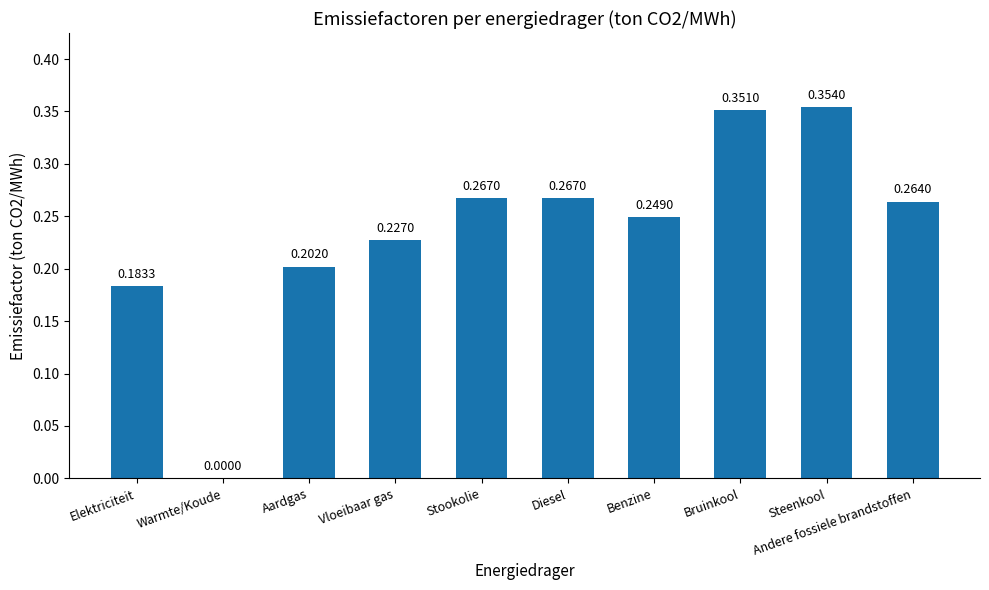

Between Stookolie and Andere fossiele brandstoffen, which is larger?

Stookolie